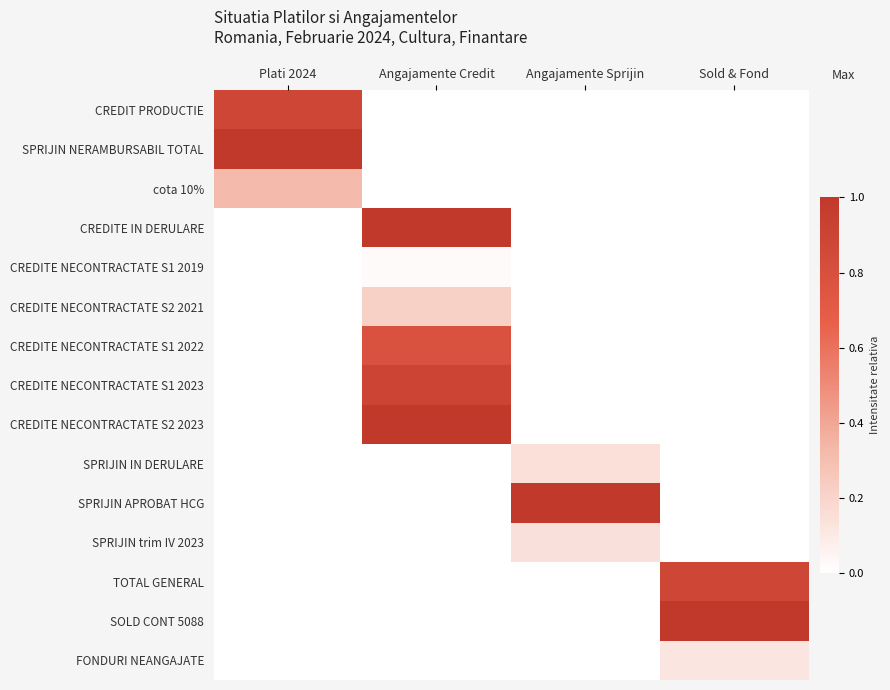

What is the total value across all series at Angajamente Sprijin?

1.3